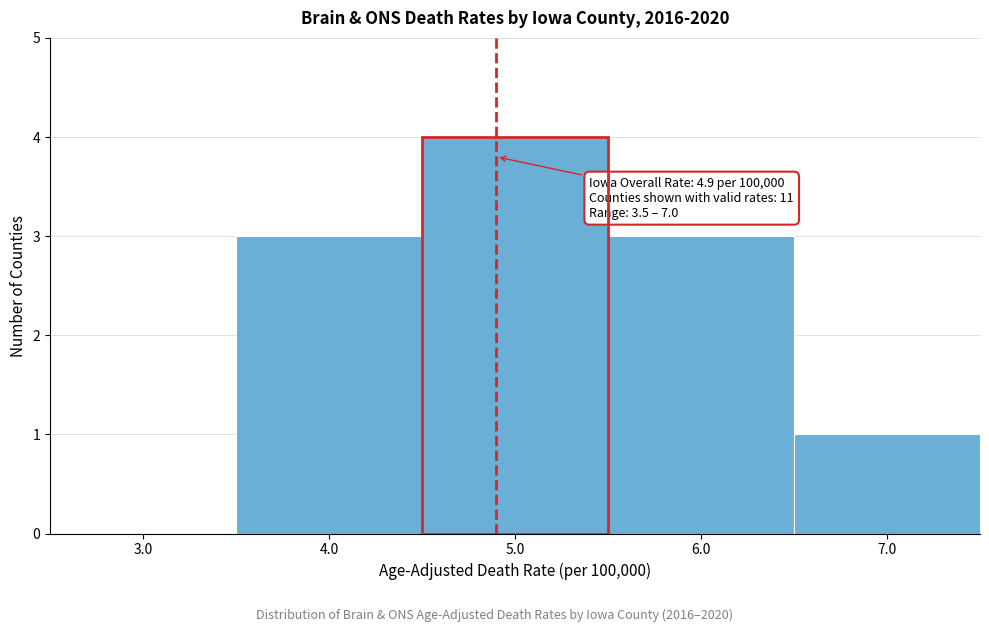

Over which range of the x-axis is the bar tallest?

4.5 to 5.5